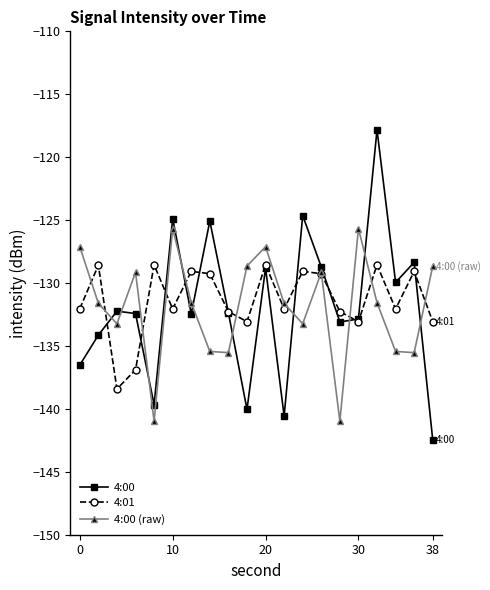

Which series has the largest range (max minus min)?

4:00